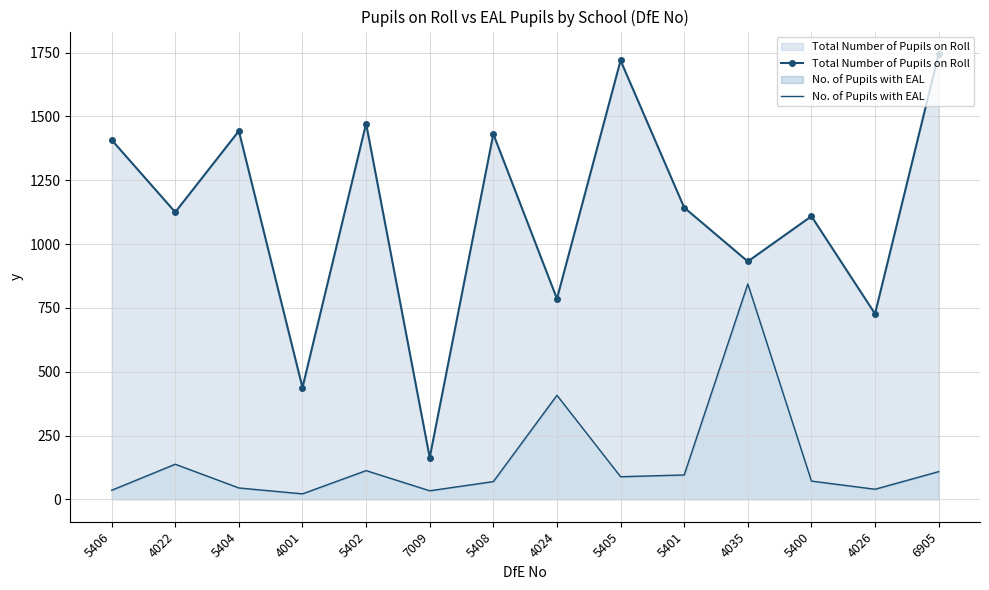

True or false: No. of Pupils with EAL has more than 1 interior local peaks.

True